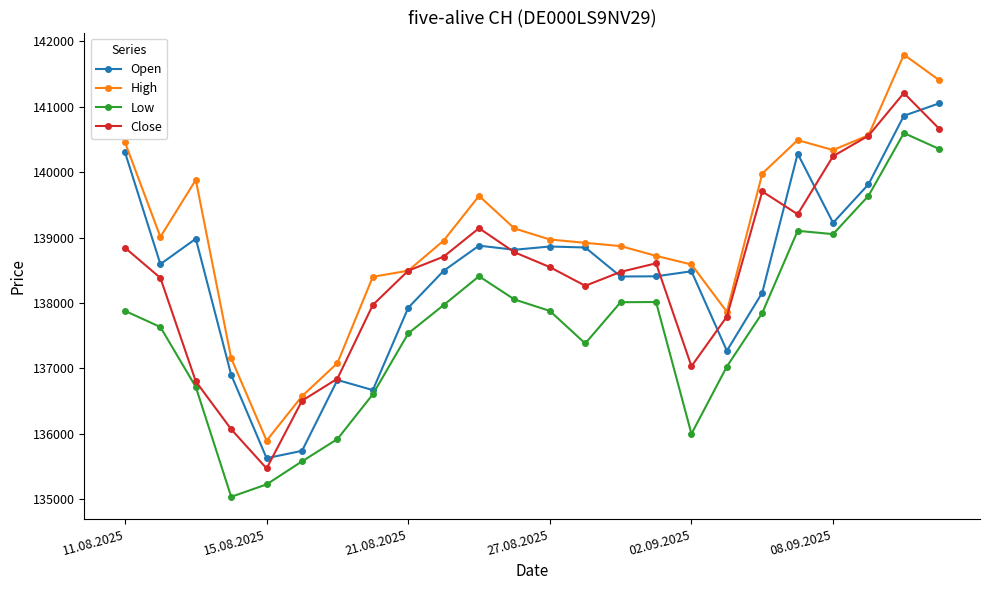

True or false: Close has more than 2 points higher than both neighbors.

True